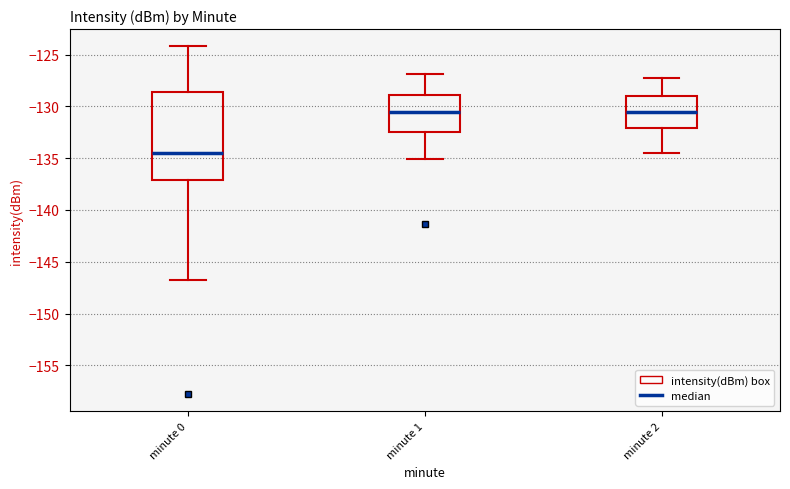

Which box is the tallest, from its lower edge to its upper edge?

minute 0